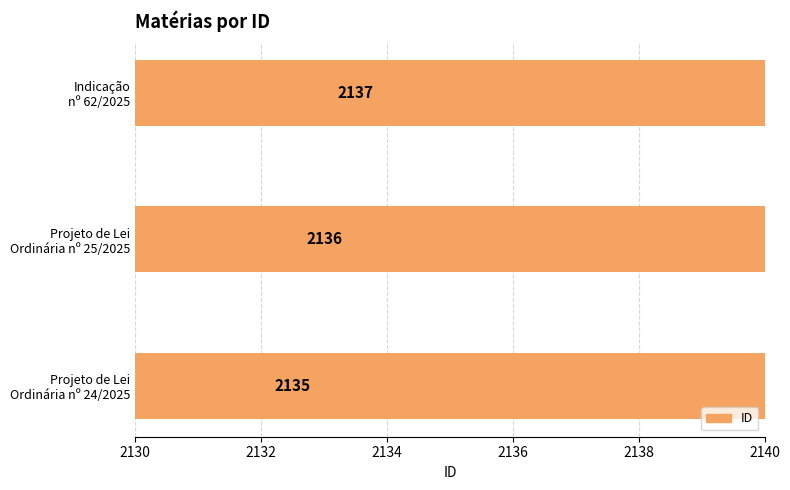

The value at Projeto de Lei Ordinária nº 24/2025 is 3008. True or false?

False